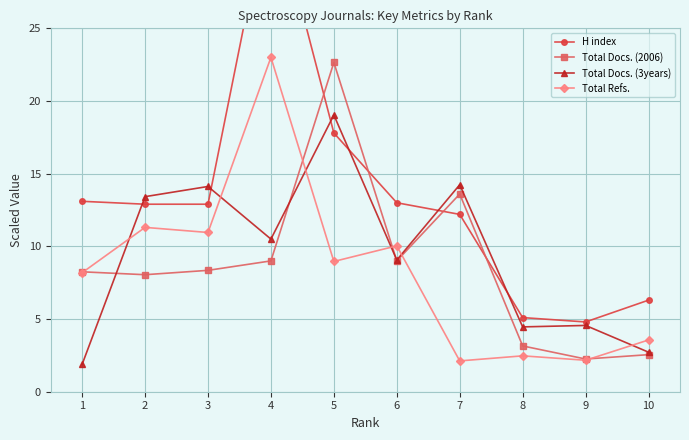

Is the value of Total Docs. (2006) at 3 greater than the value of Total Refs. at 8?

Yes